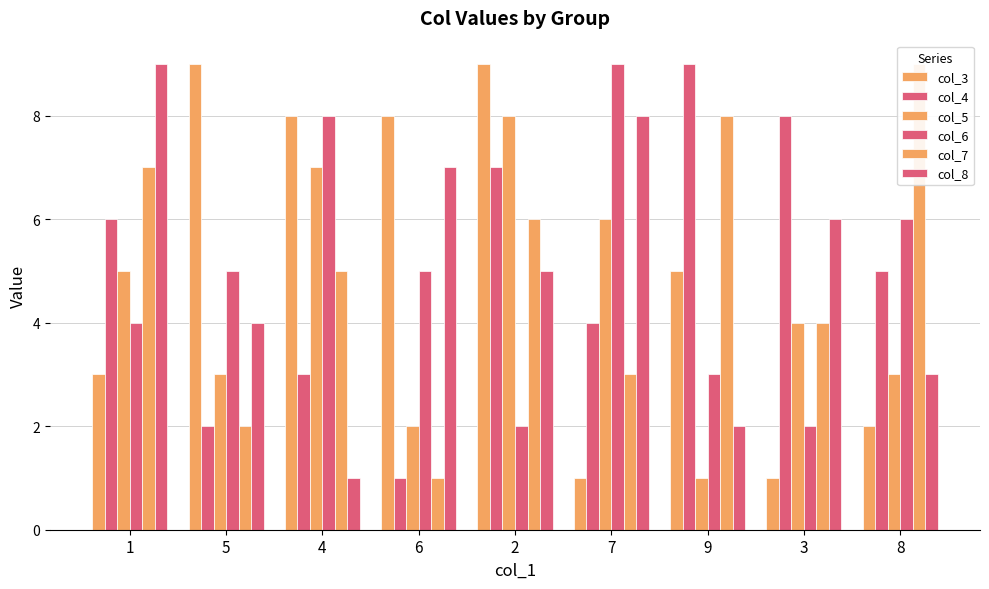

At how many categories does at least one series exceed 1?

9